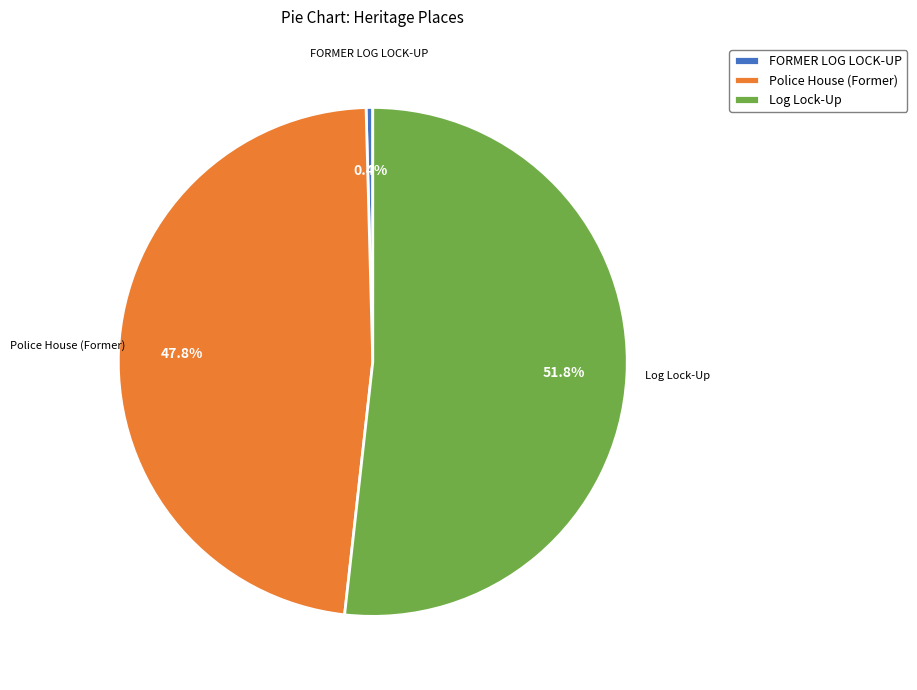

To the nearest percent, what portion does Log Lock-Up represent?

52%